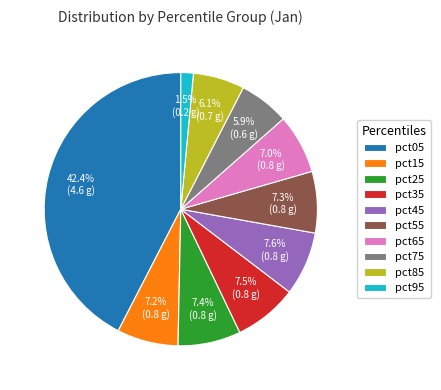

How much of the chart is everything except pct05?

57.6%